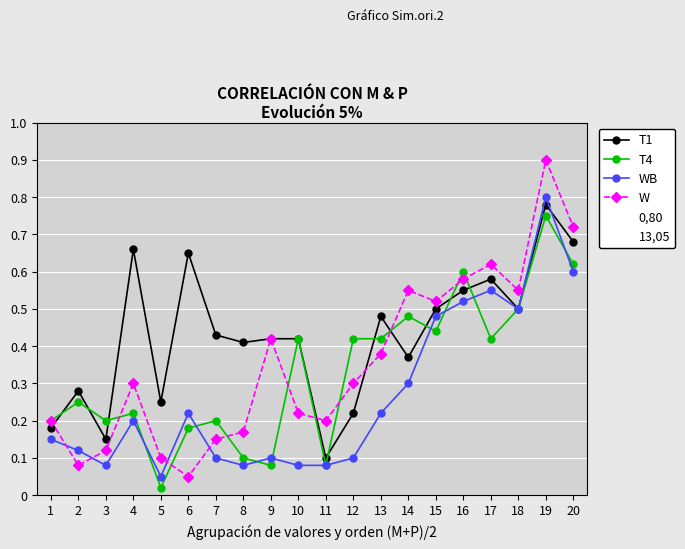

The T1 series shows 0.1 at 12. True or false?

False